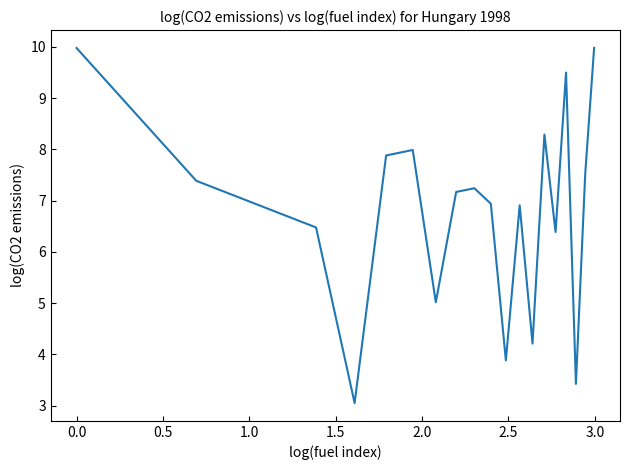

What is the difference between the maximum and minimum values?

6.9